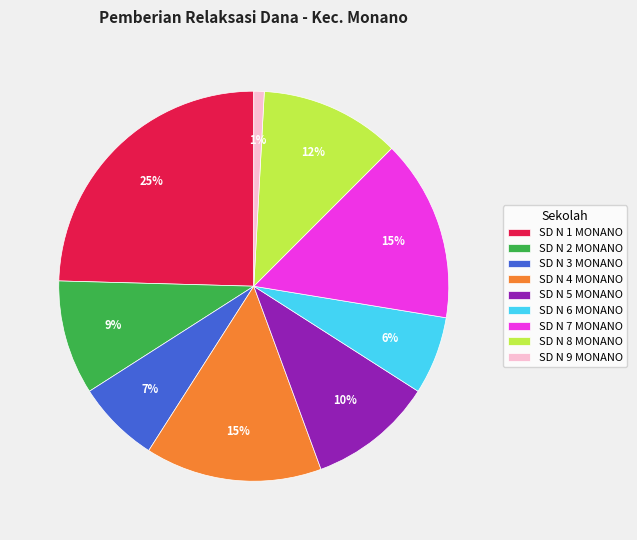

Between SD N 7 MONANO and SD N 3 MONANO, which is larger?

SD N 7 MONANO